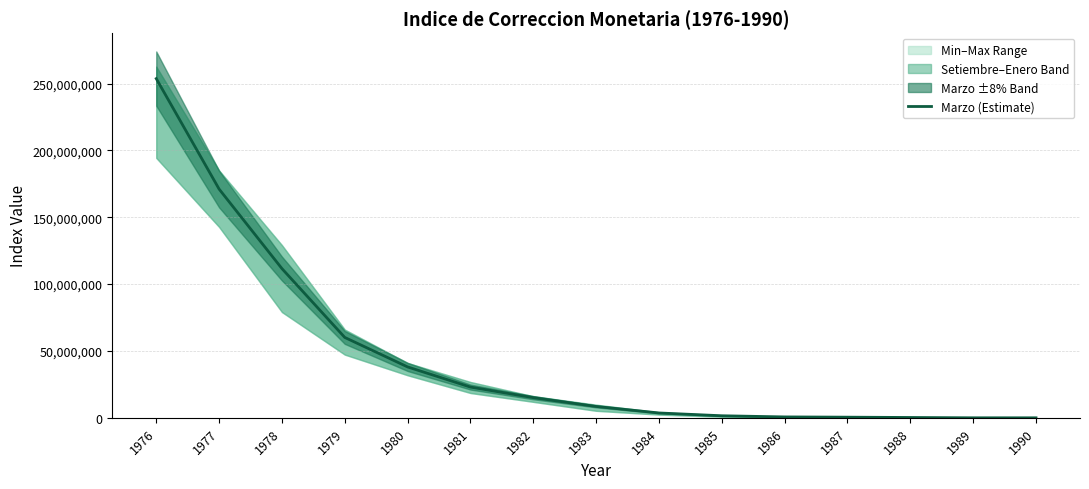

What is the sum of the values at 1983 and 1979?

68619738.1